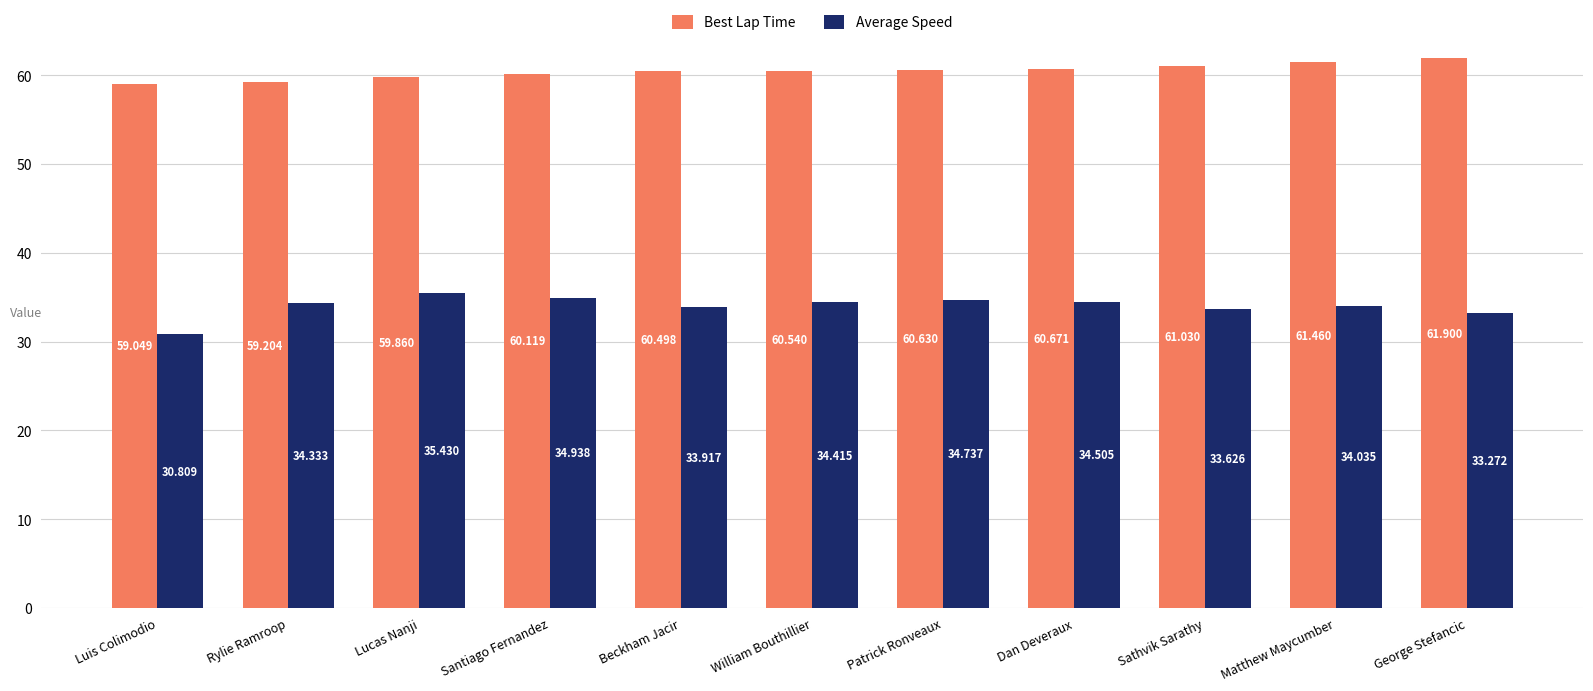

What is the difference between the second highest and second lowest values in the Average Speed series?

1.7